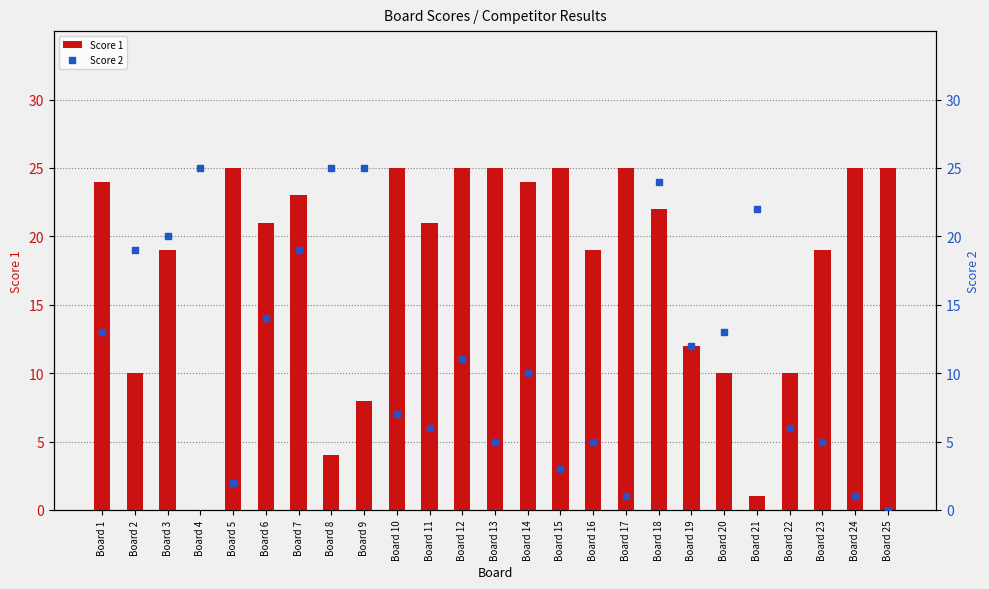

What are all the series names shown in the legend?

Score 1, Score 2